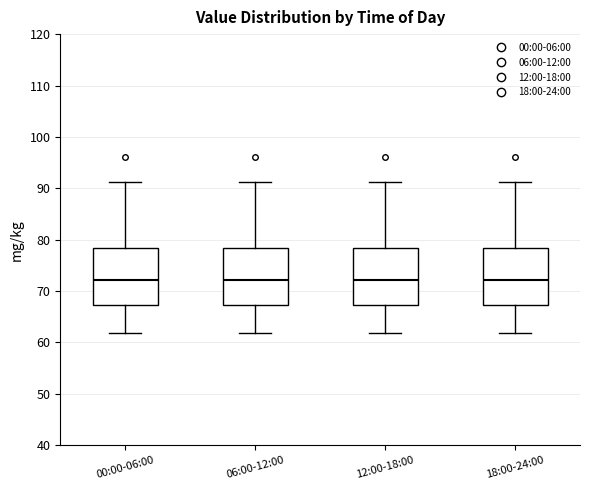

Where is the lower edge of the box for 00:00-06:00 on the y-axis? The values are not printed on the chart, so give them approximately, as read against the axis.

67